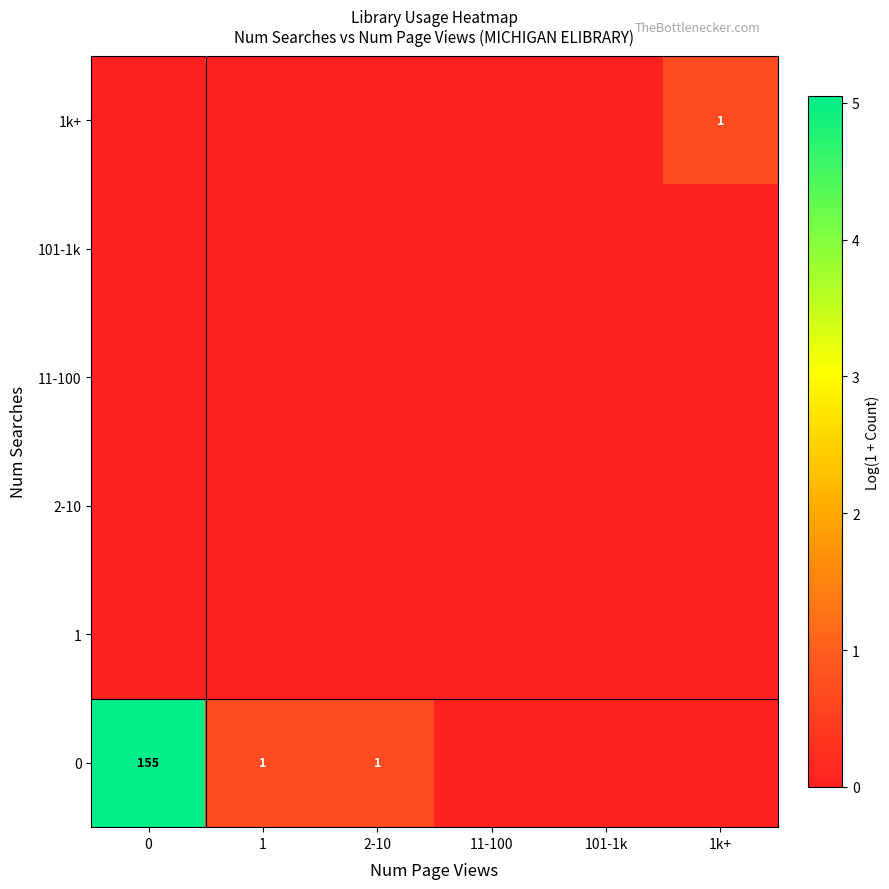

List the labels in order of row_5 value, largest first.

1k+, 0, 1, 2-10, 11-100, 101-1k